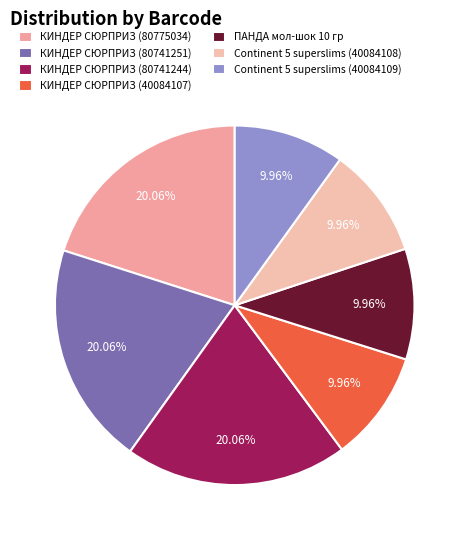

To the nearest percent, what is the average slice percentage?

14%